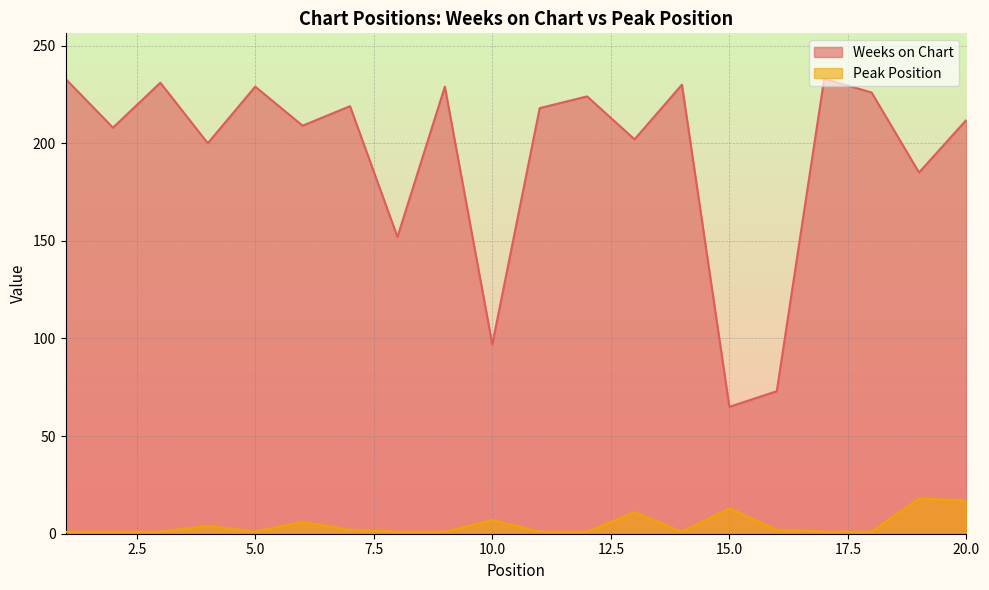

Reading left to right, extract all data points from this chart.

Weeks on Chart: 233	208	231	200	229	209	219	152	229	97	218	224	202	230	65	73	233	226	185	212
Peak Position: 1	1	1	4	1	6	2	1	1	7	1	1	11	1	13	2	1	1	18	17